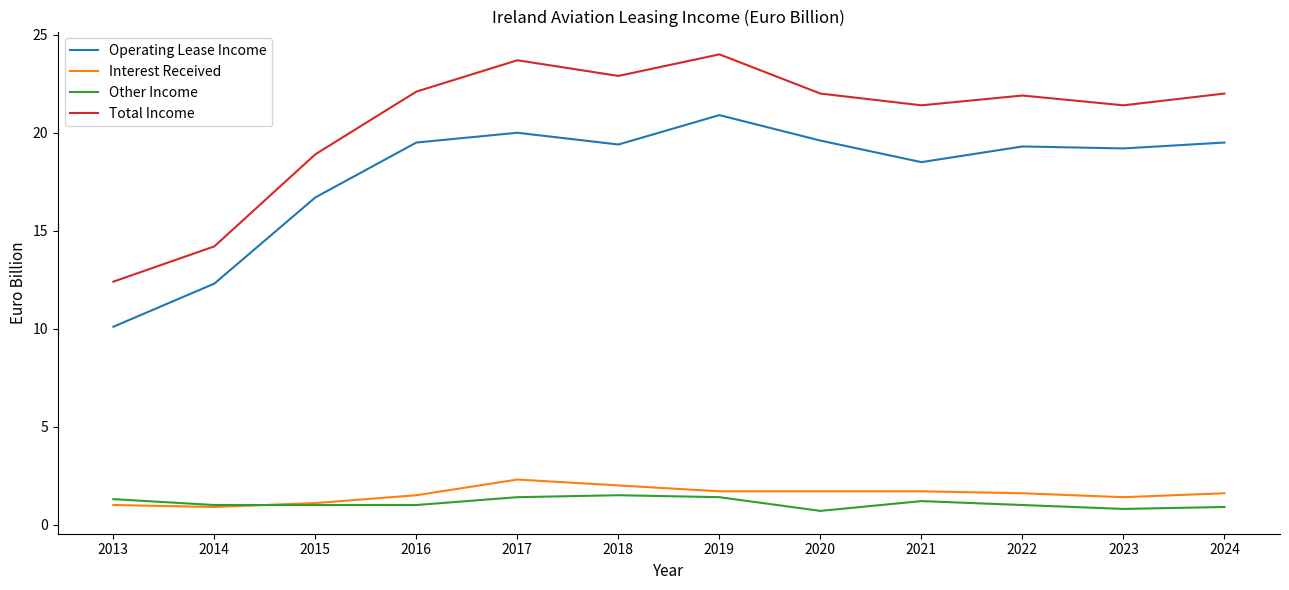

Count the number of data series in this chart.

4